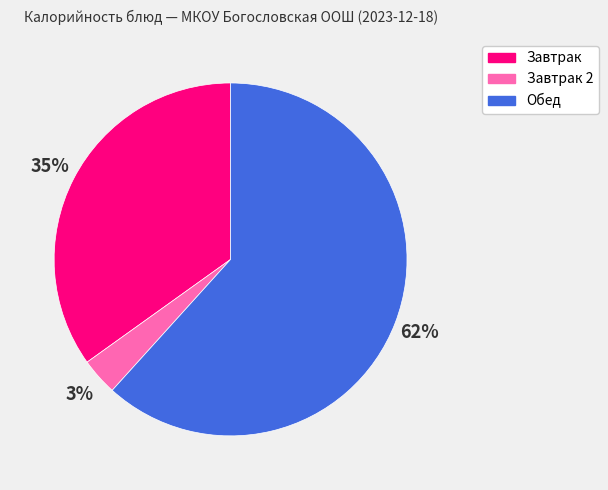

Rank the categories by value from highest to lowest.

Обед, Завтрак, Завтрак 2